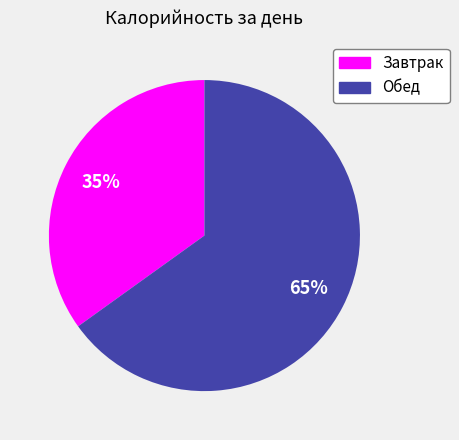

To the nearest percent, what is the average slice percentage?

50%